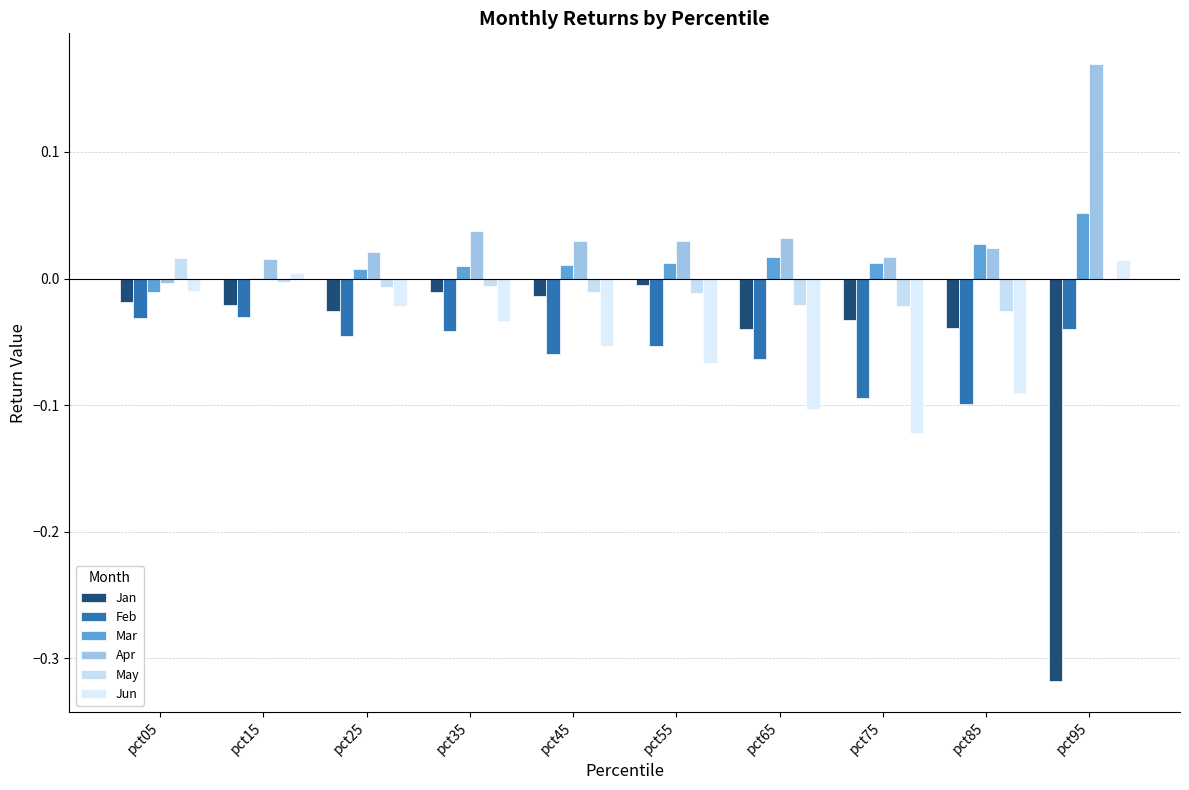

Where does the Jun series first go above 0?

pct15